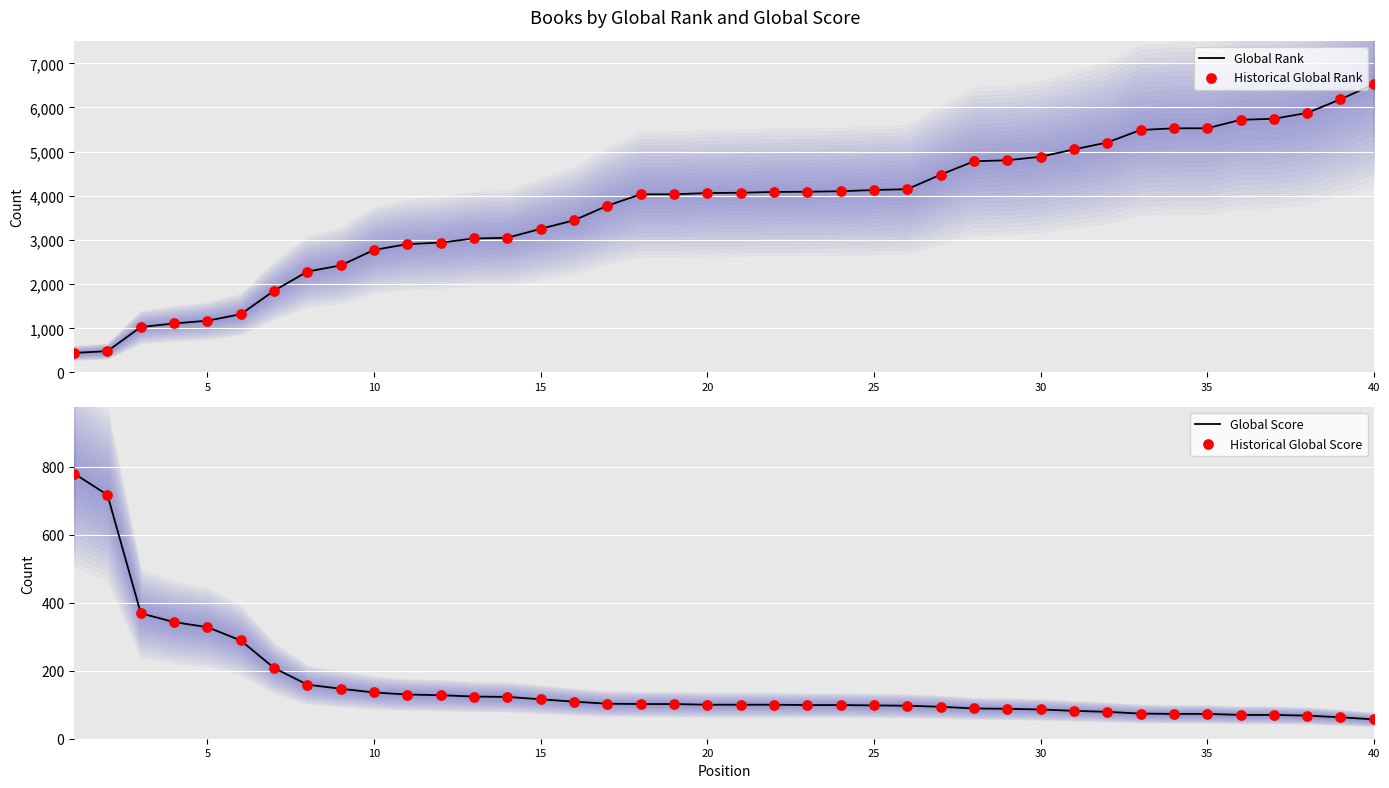

Which series has the widest spread of Y values?

Global Rank